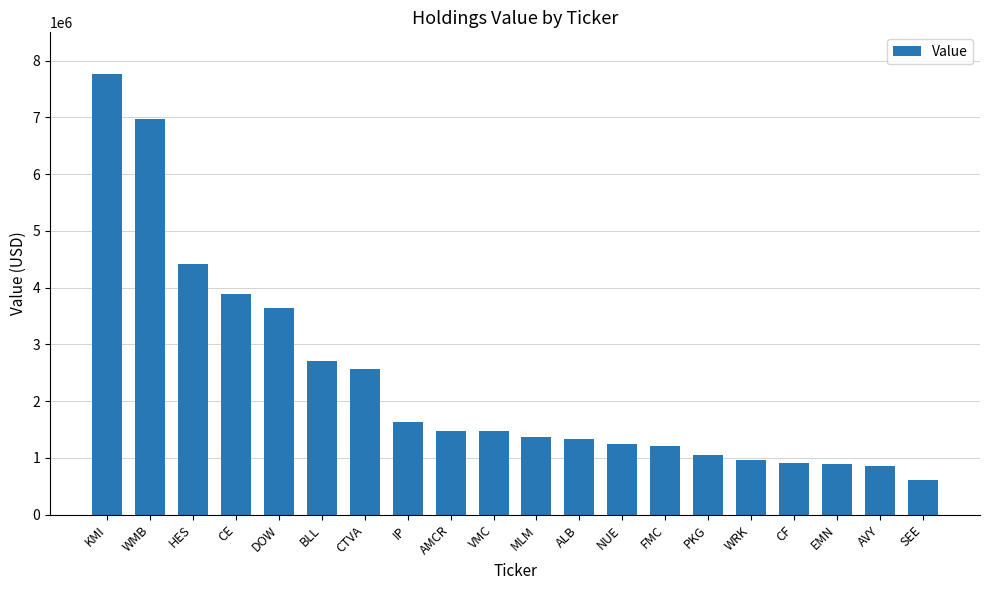

The chart shows a value of 2194840 at IP. True or false?

False